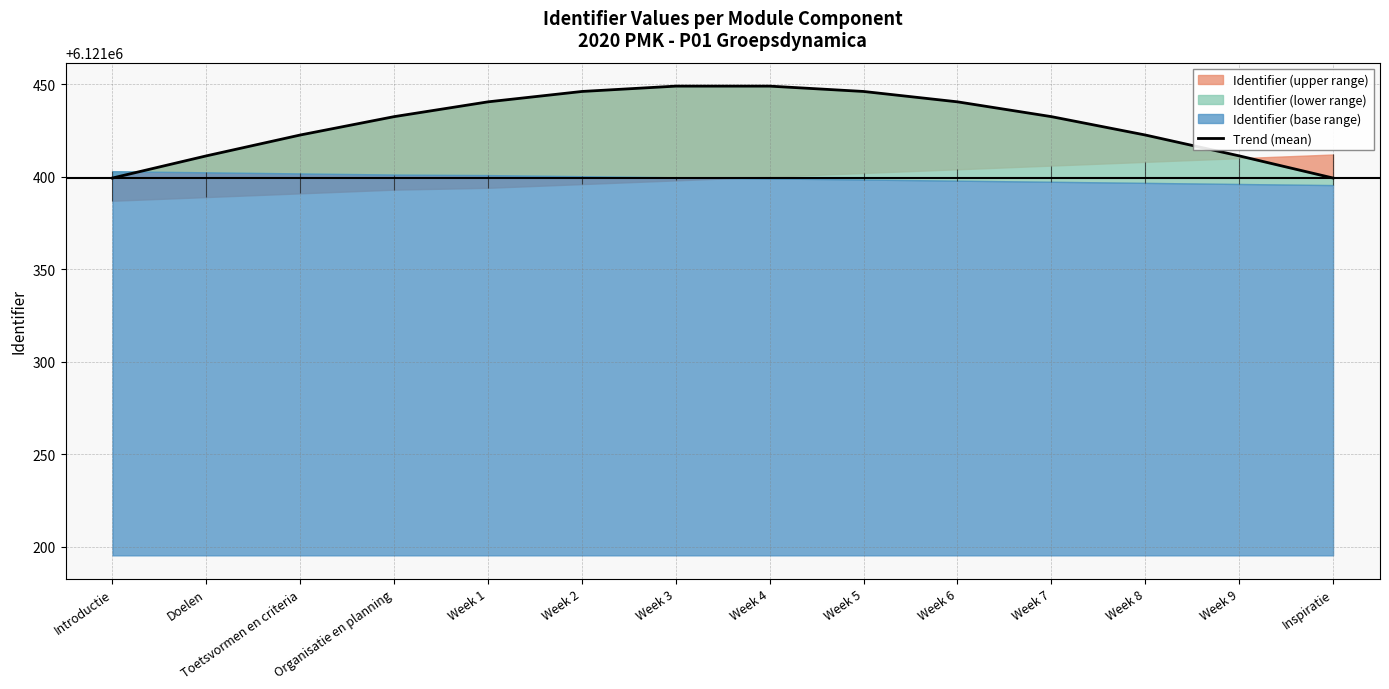

List the labels in order of value, largest first.

Week 3, Week 4, Week 2, Week 5, Week 1, Week 6, Organisatie en planning, Week 7, Toetsvormen en criteria, Week 8, Doelen, Week 9, Introductie, Inspiratie